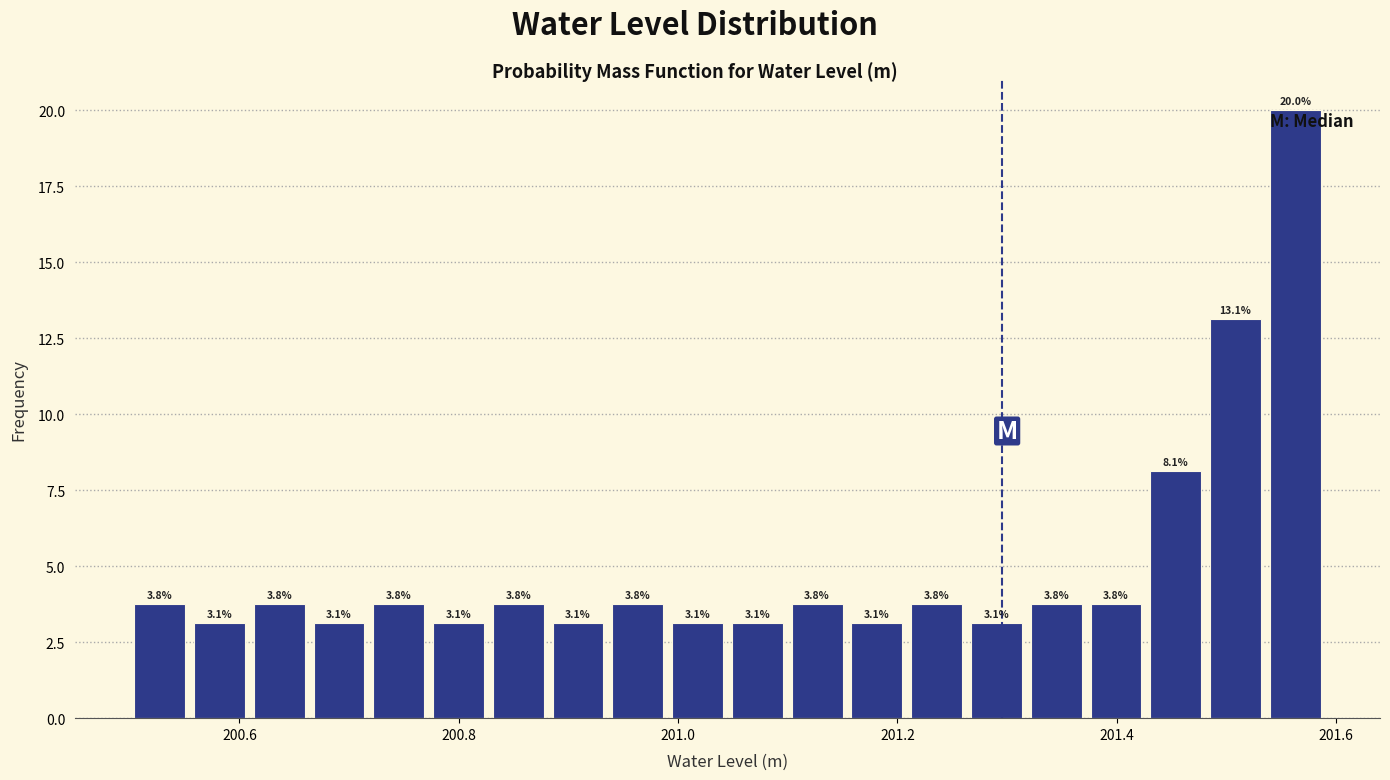

Around what value on the x-axis is the tallest bar? Give the approximate position of its centre, as read against the axis.

201.56